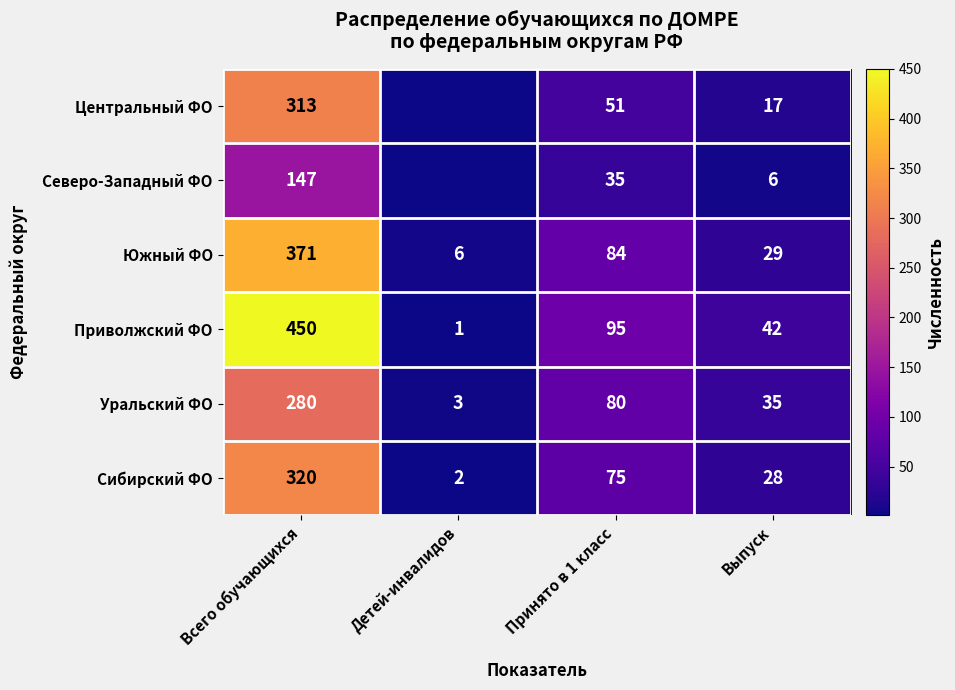

Which category has the highest value in the Южный ФО series?

Всего обучающихся